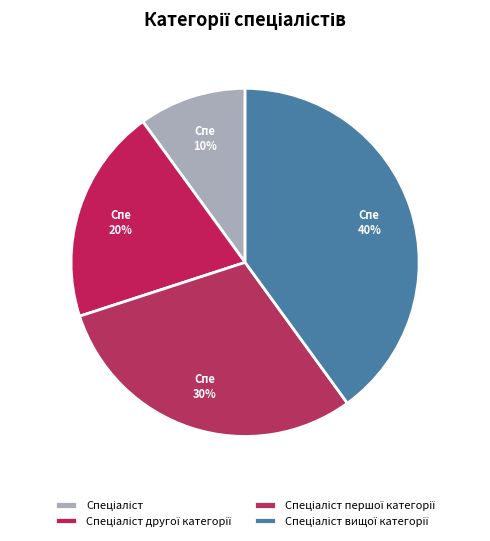

How many slices are in this pie chart?

4